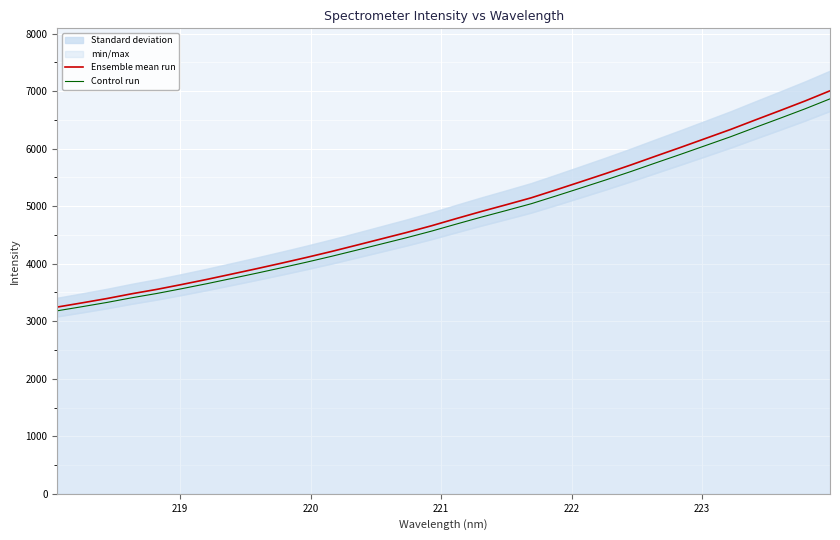

What is the value of the Ensemble mean run point at the 30th from the left?

6663.8